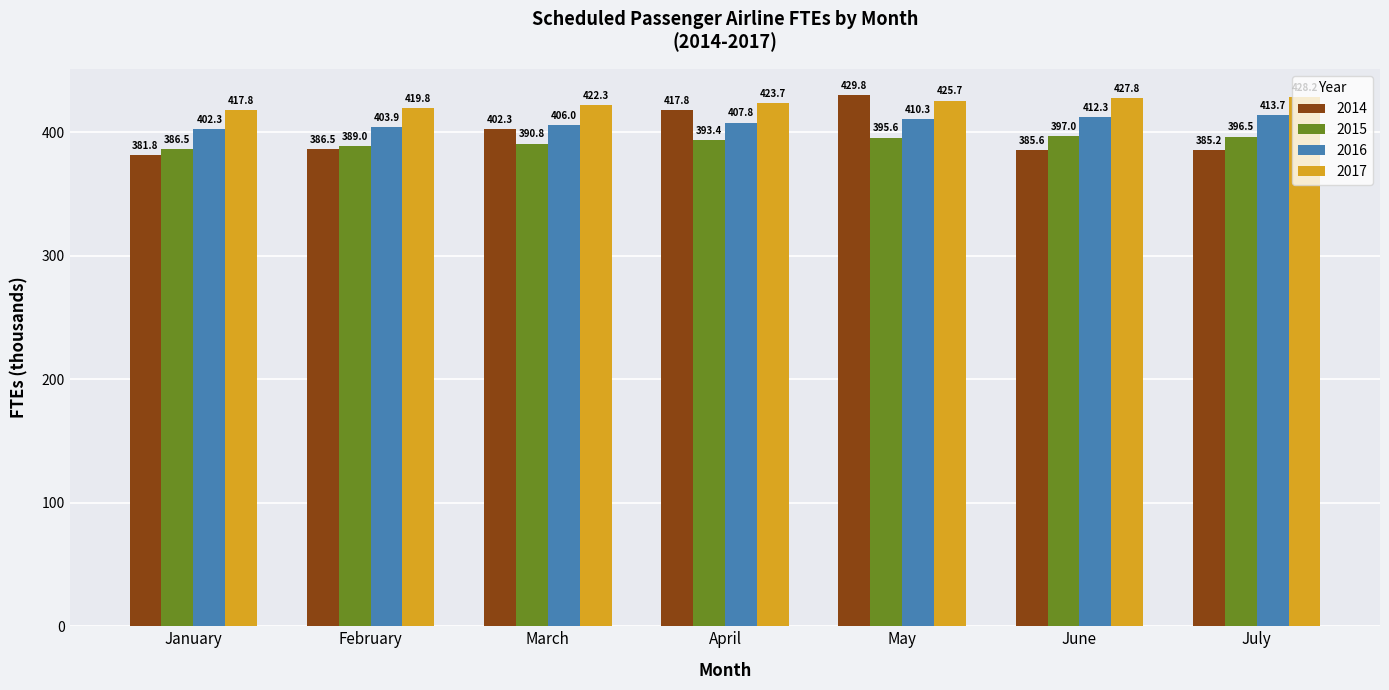

What is the value of the 2014 bar at the 2nd from the left?

386.5